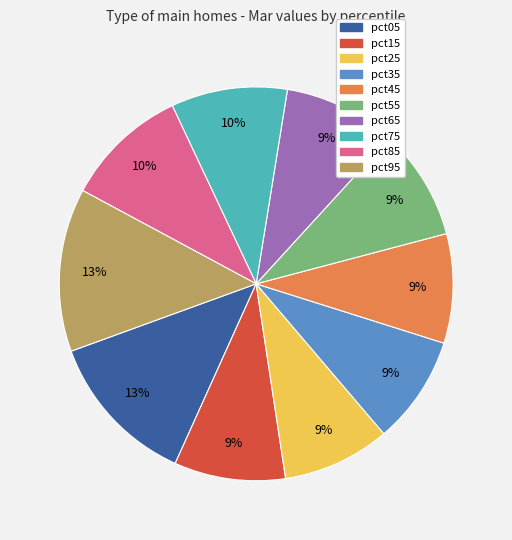

Is there any slice that represents more than half of the pie?

No